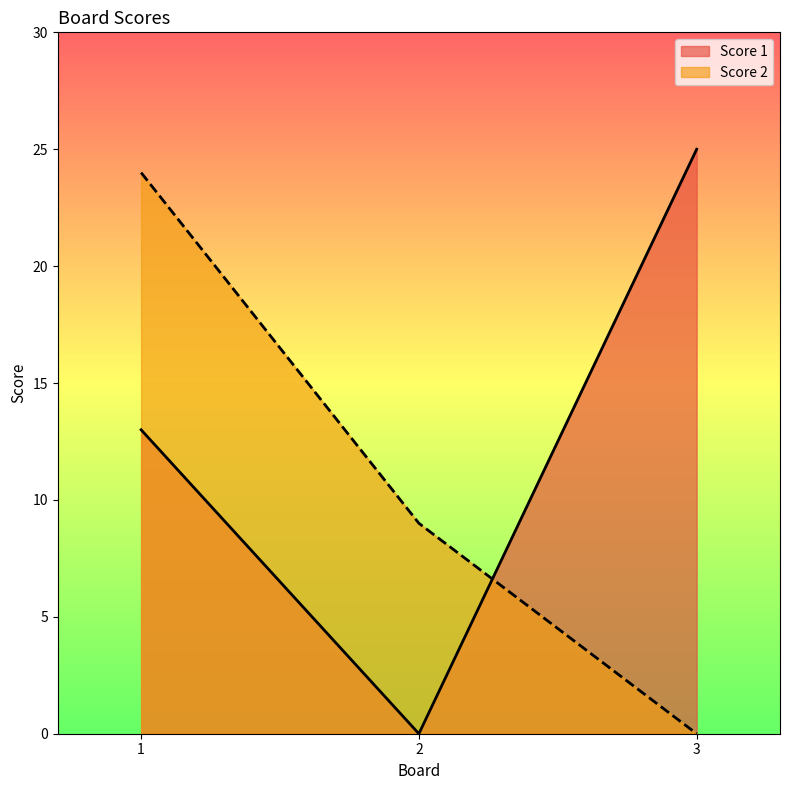

Reading right to left, transcribe all the data shown in this chart.

Score 1: 25	0	13
Score 2: 0	9	24